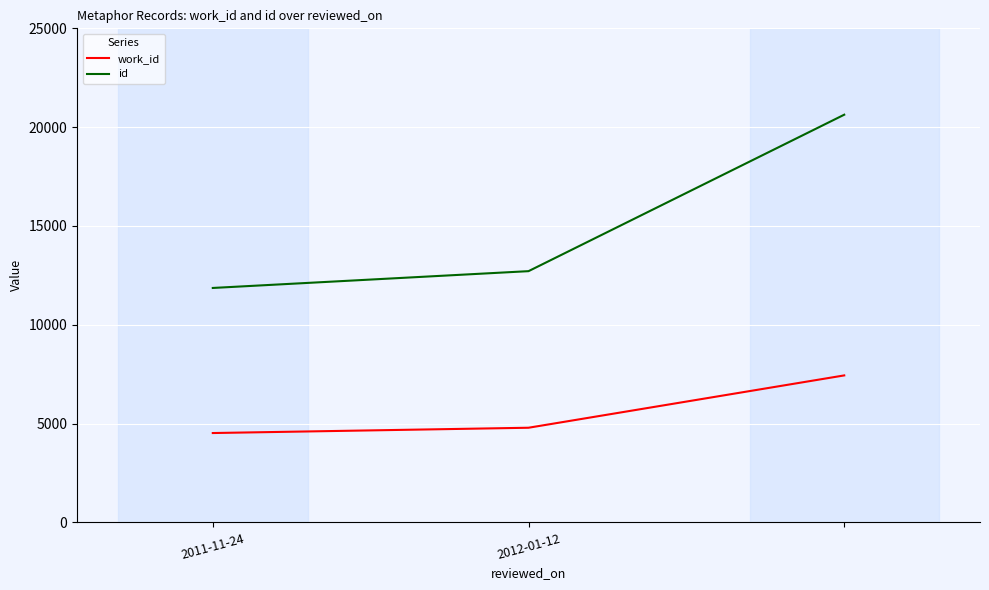

What is the sum of all id values?

45206